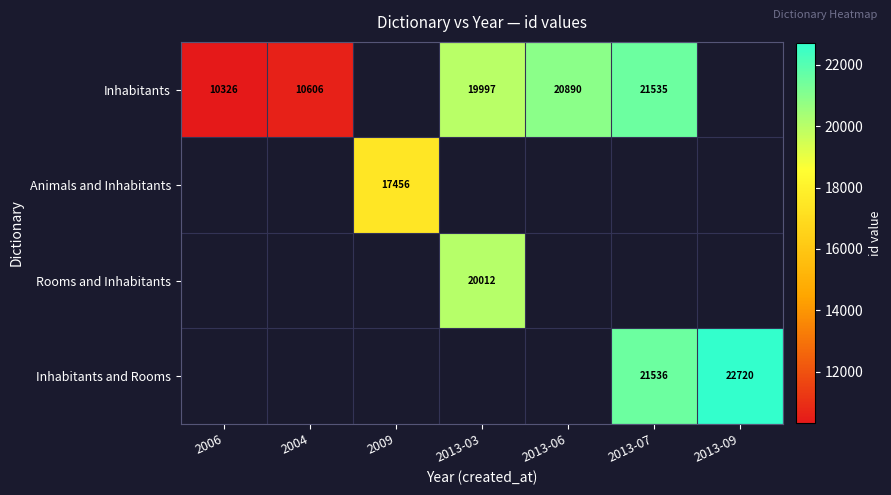

True or false: Inhabitants has a value of 3957 at 2006.

False